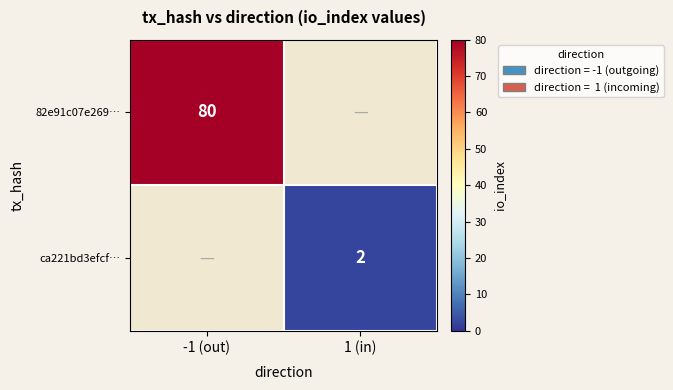

The value of 82e91c07e269… at -1 (out) is 80. True or false?

True